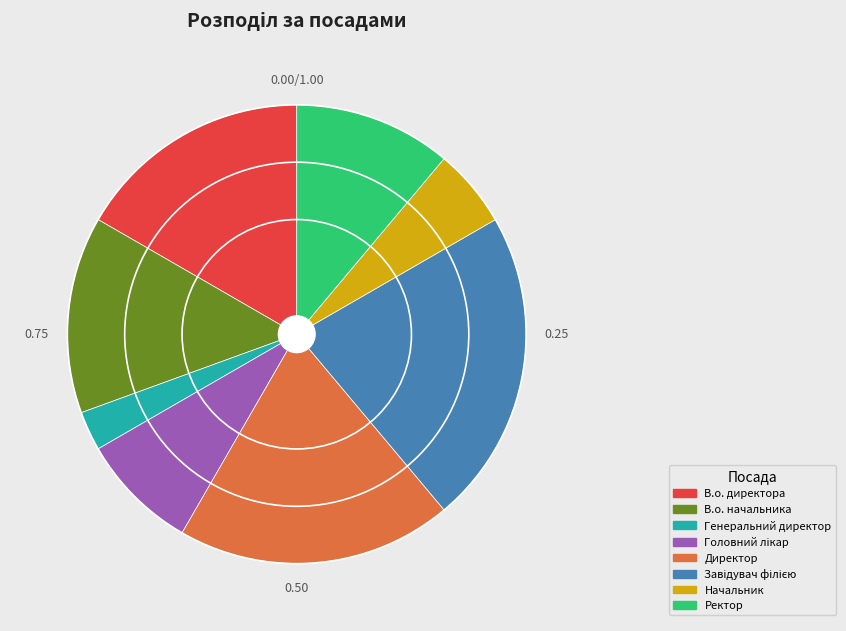

Which has a higher value, Ректор or Директор?

Директор